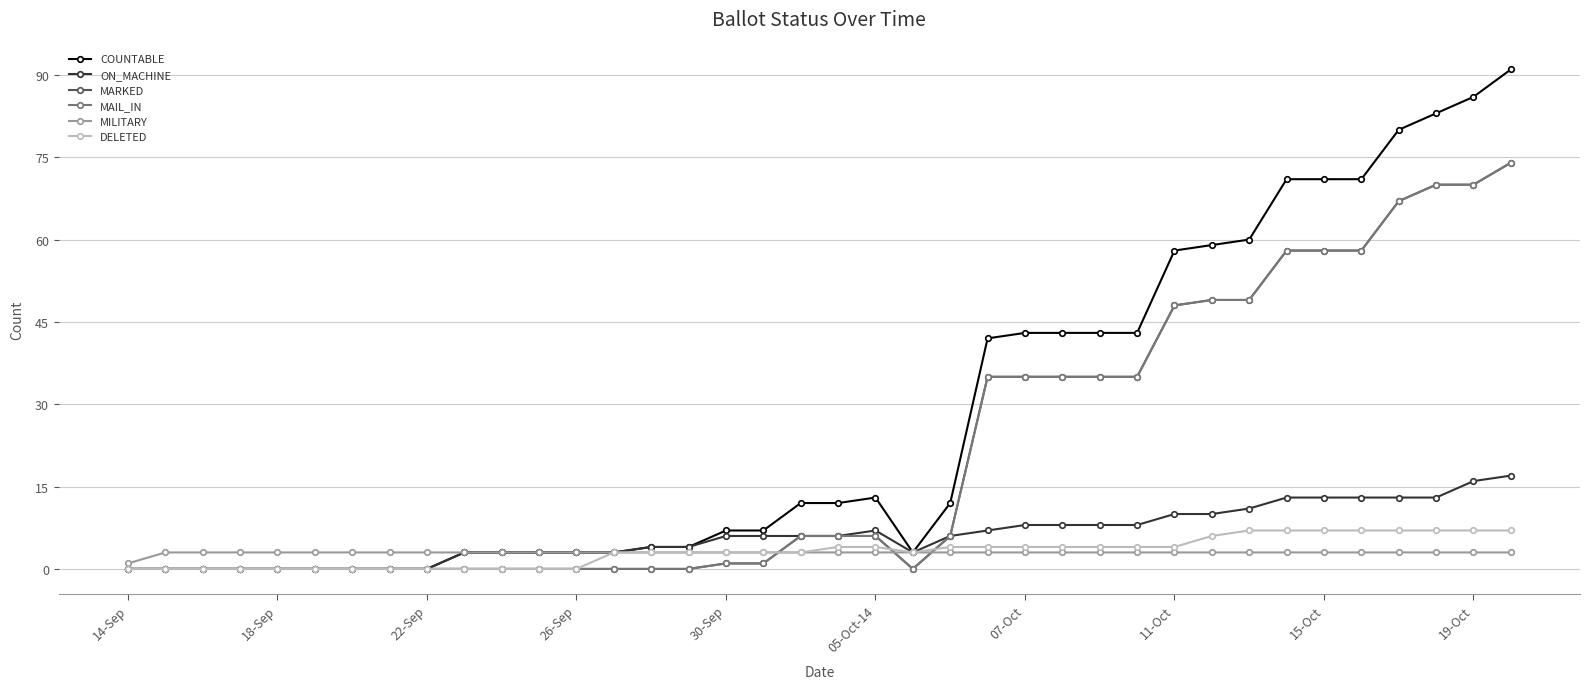

Is this an area chart (filled region under the line)?

No